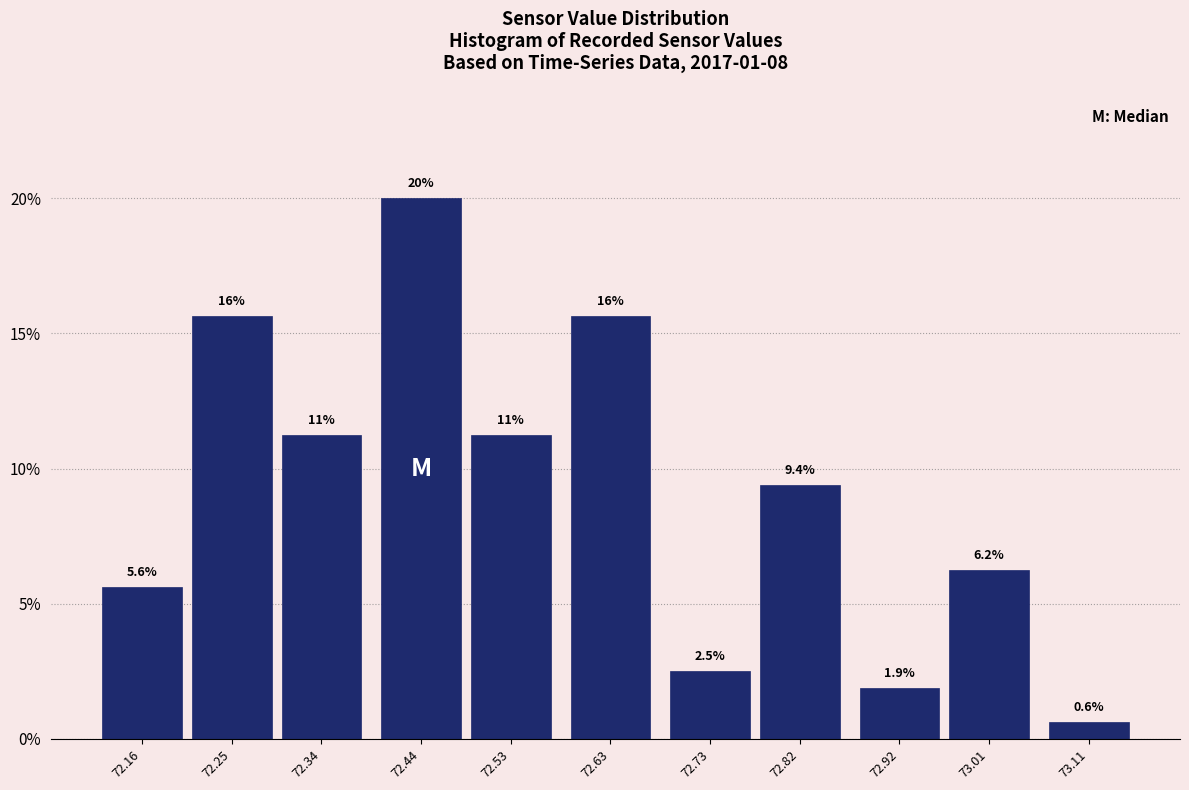

What position from the left is 72.73?

7